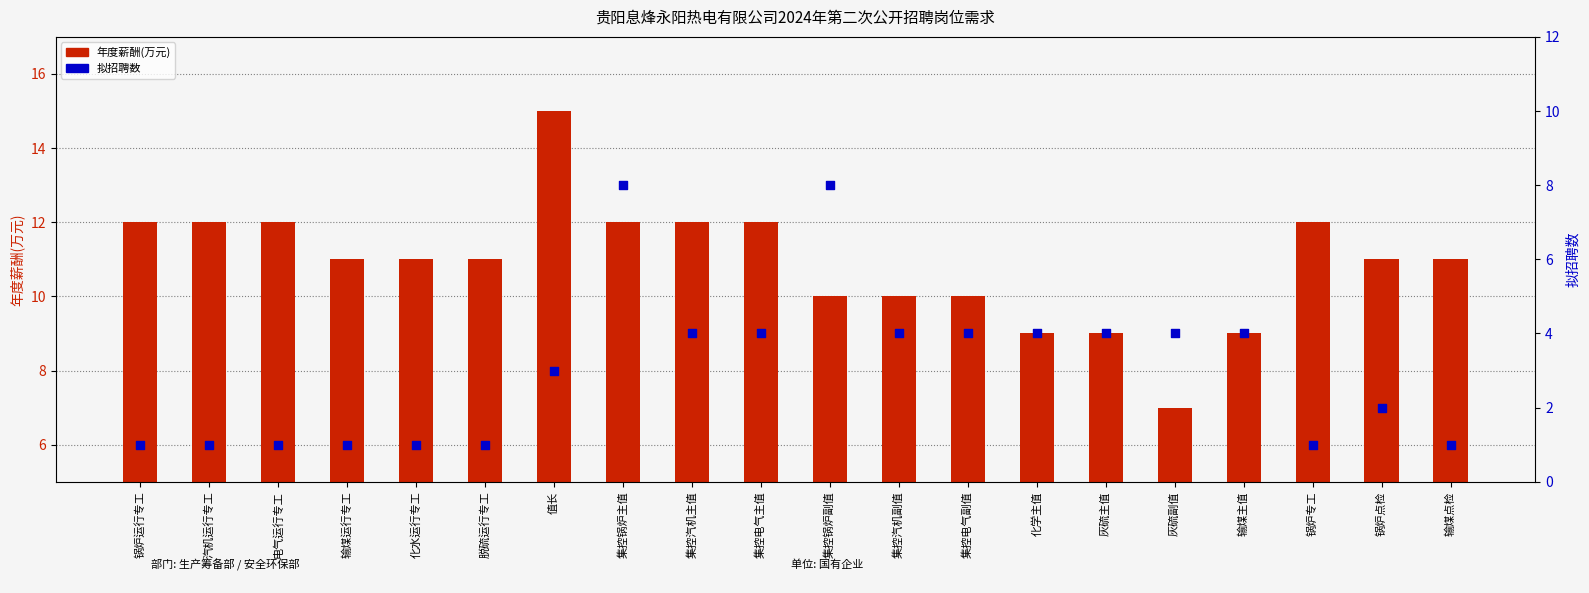

Which series contains the highest Y value?

年度薪酬(万元)